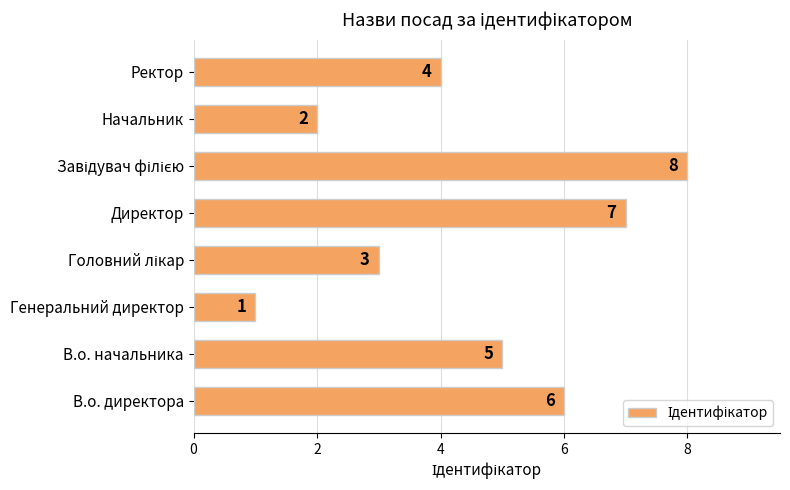

Count the number of data series in this chart.

1